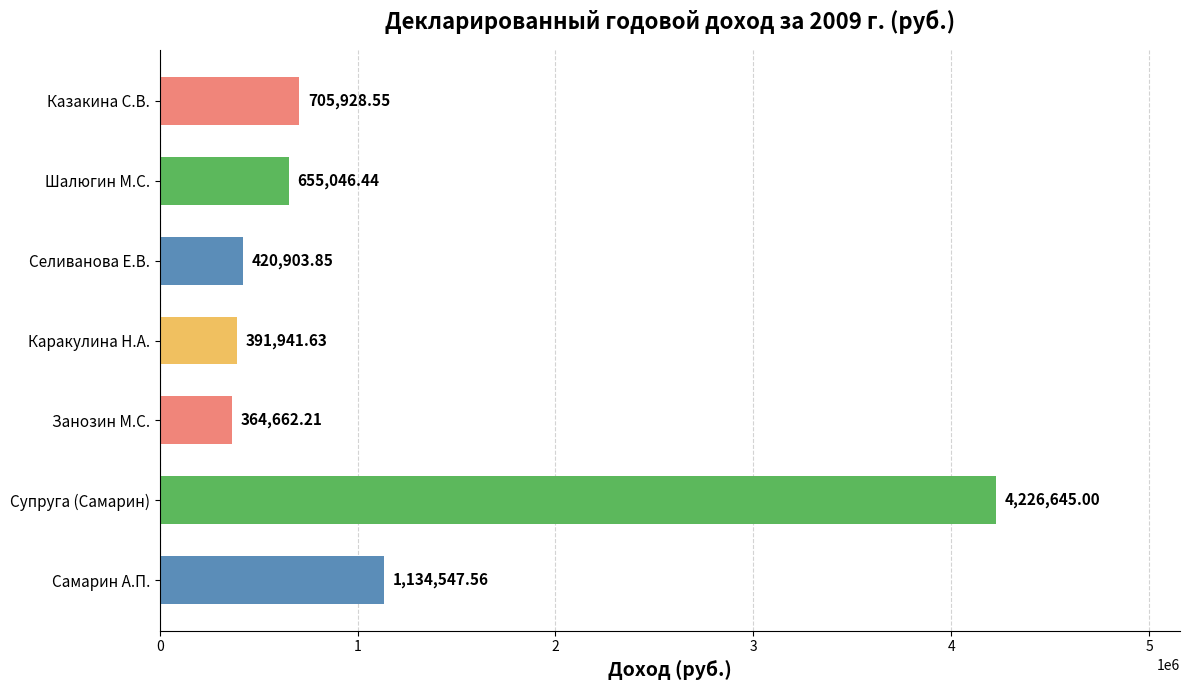

What is the ratio of the value at Самарин А.П. to the value at Занозин М.С.?

3.1